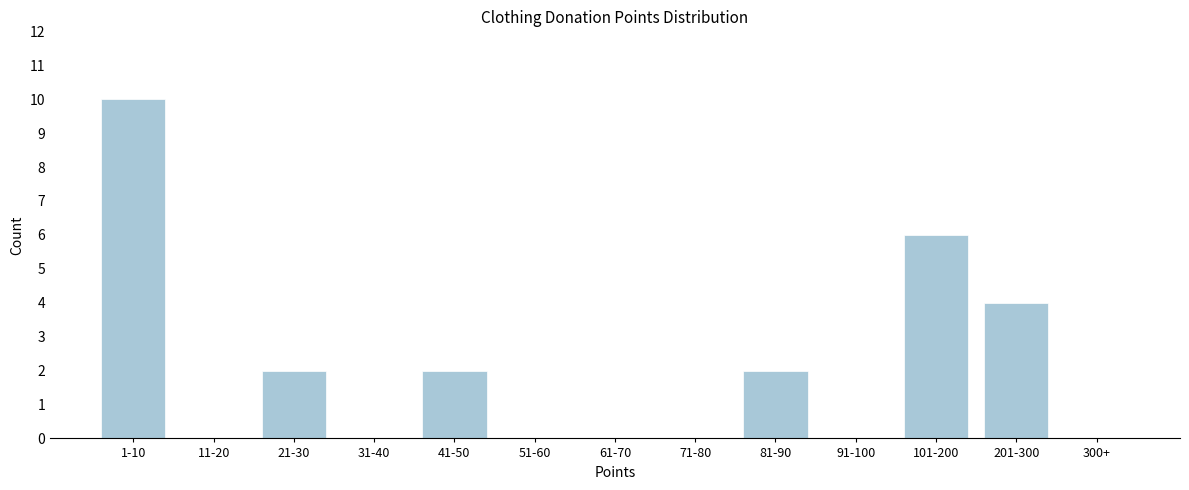

Reading right to left, what are all the values shown in this chart?

300+=0	201-300=4	101-200=6	91-100=0	81-90=2	71-80=0	61-70=0	51-60=0	41-50=2	31-40=0	21-30=2	11-20=0	1-10=10